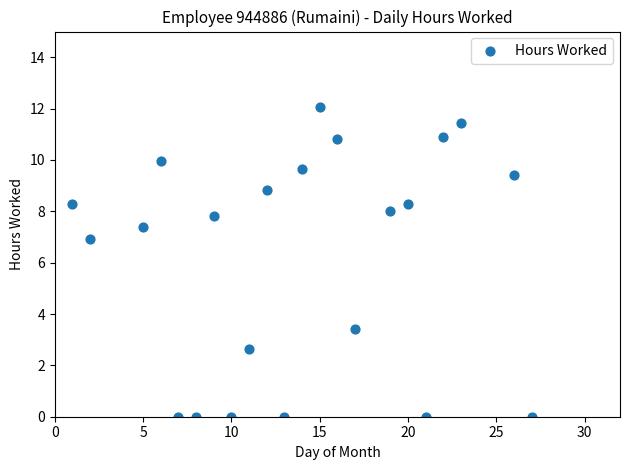

What Y value in the scatter plot is closest to 6?

6.9